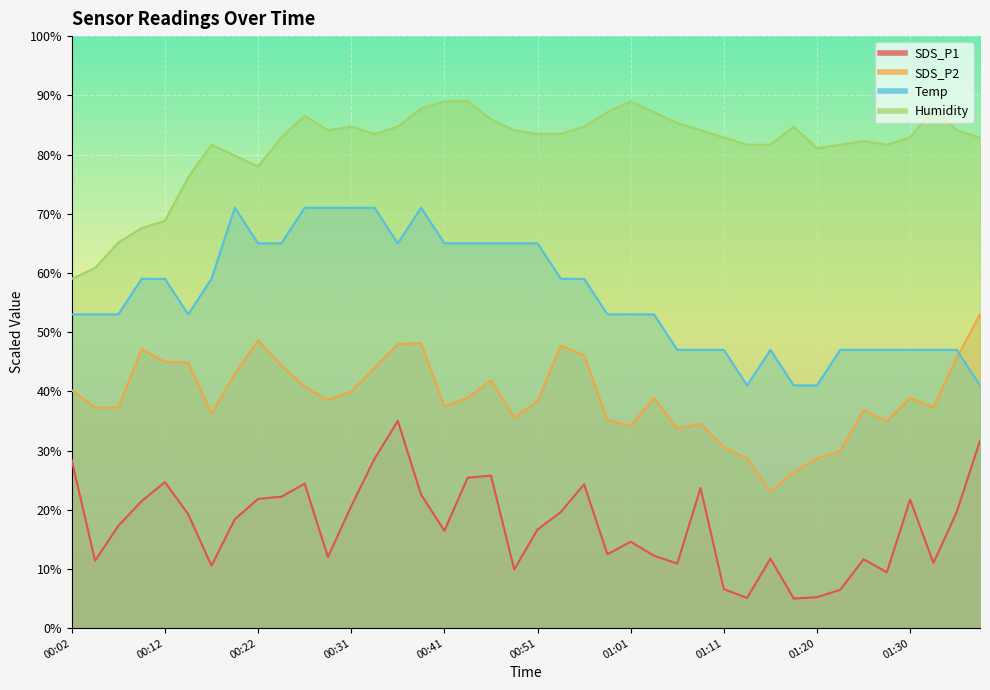

At which category is the sum across all series the highest?

00:36